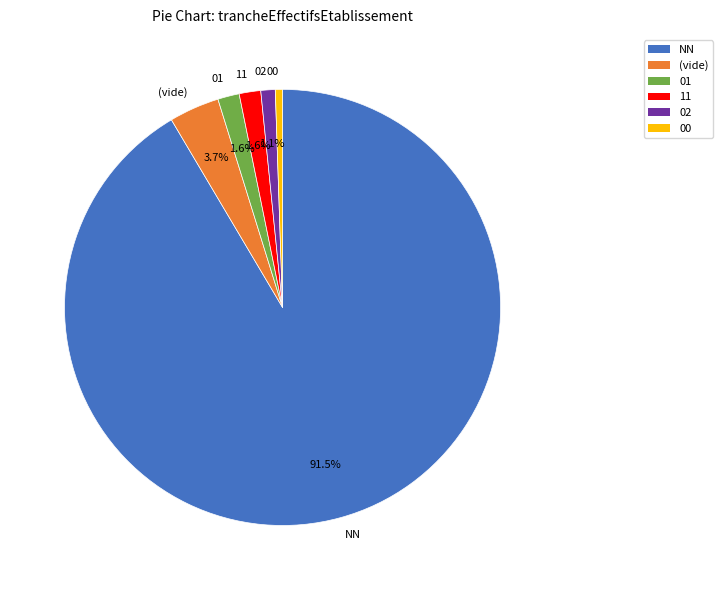

Approximately how many times larger is the value at 11 compared to (vide)?

0.4